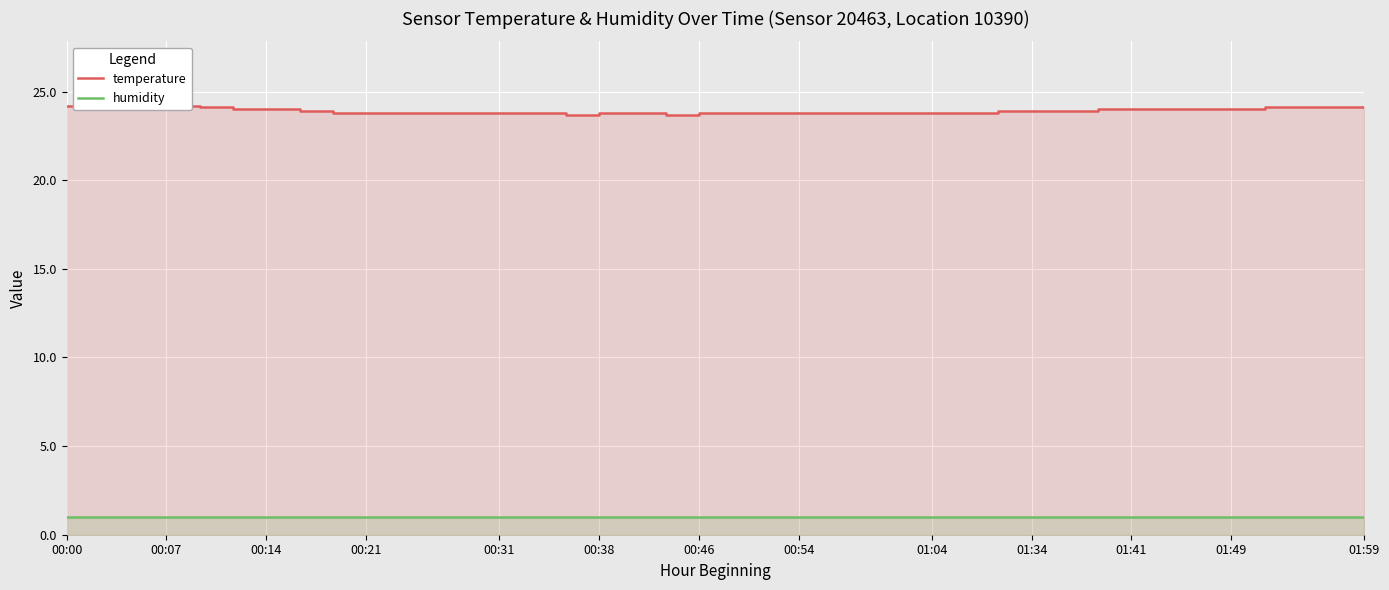

True or false: temperature and humidity intersect in this chart.

False